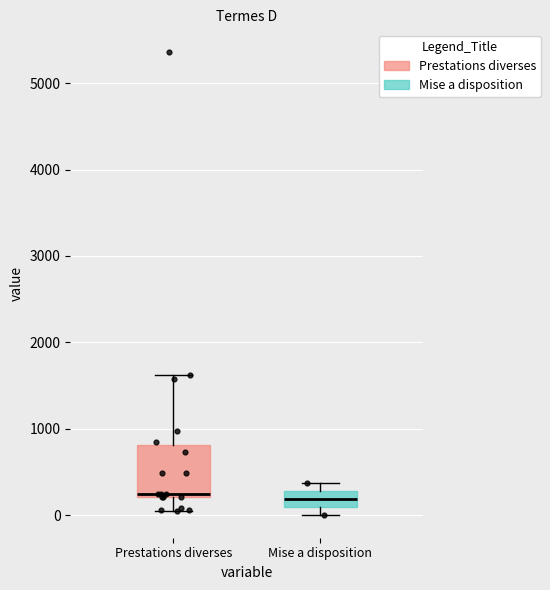

Which box is the tallest, from its lower edge to its upper edge?

Prestations diverses